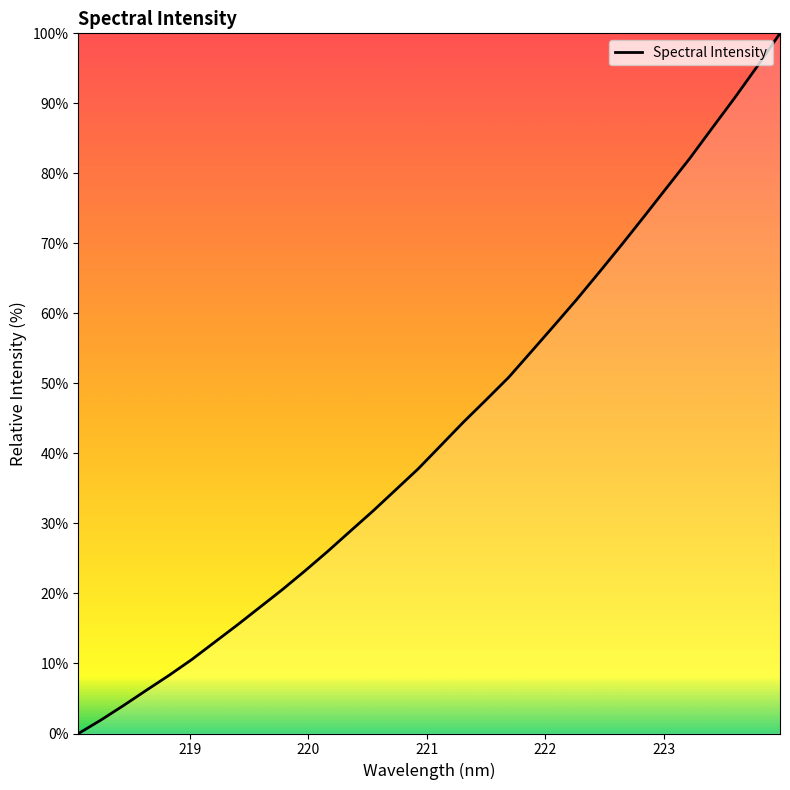

How many values are above zero?

31